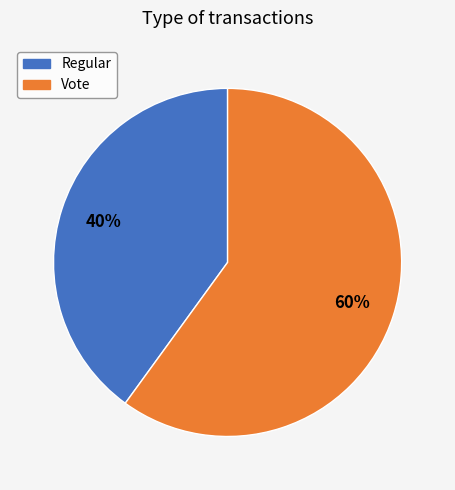

Is it true that Regular is 40% of the pie?

True